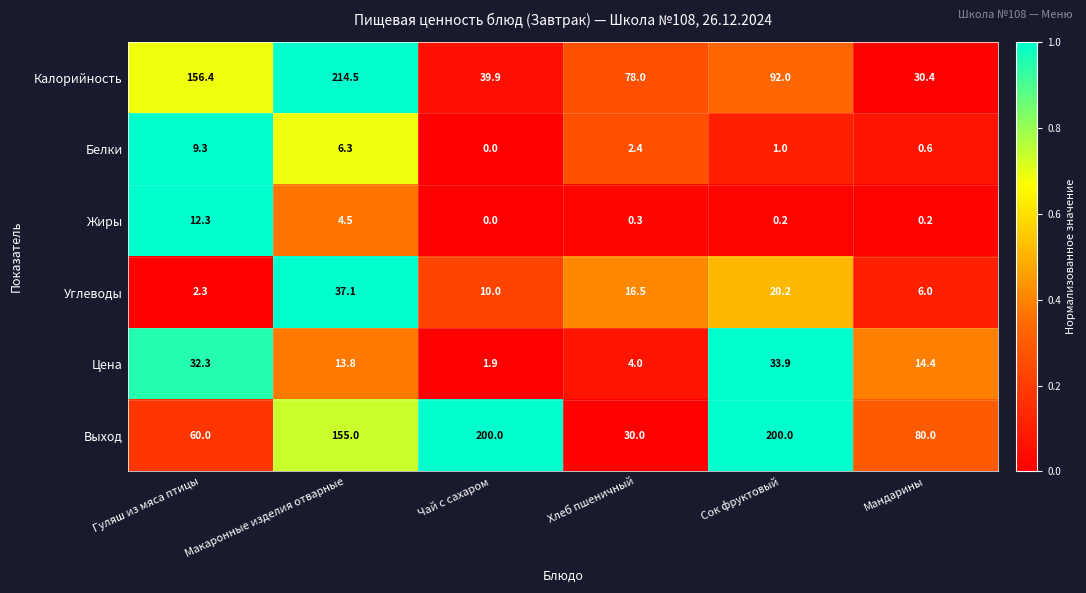

The value of Жиры at Гуляш из мяса птицы is 17.1. True or false?

False